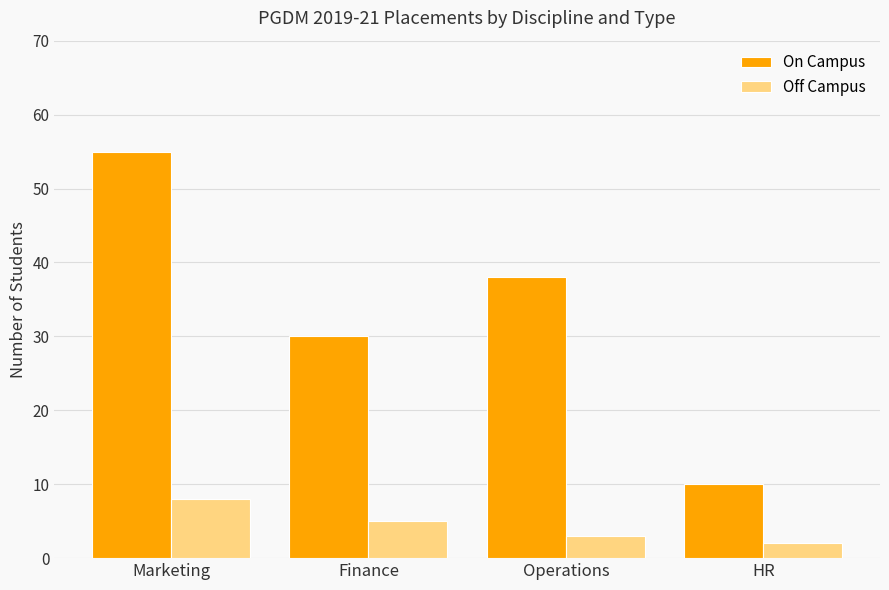

Reading right to left, what are all the values shown in this chart?

On Campus: 10	38	30	55
Off Campus: 2	3	5	8